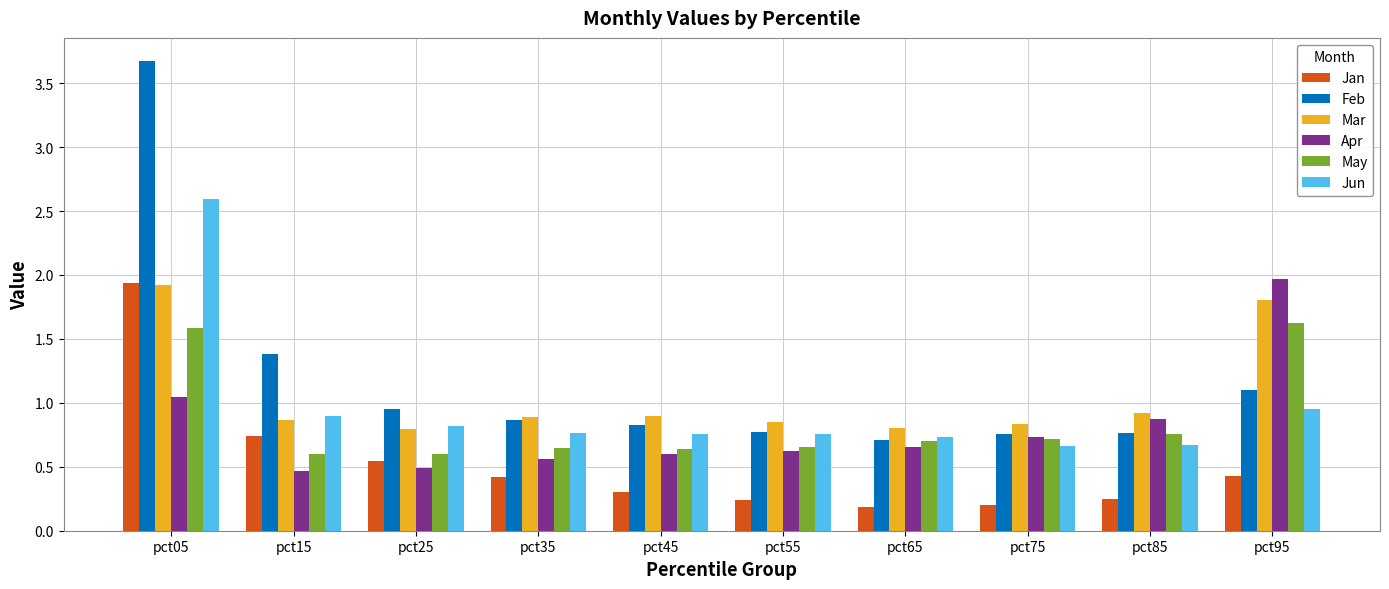

The value of Mar at pct65 is 0.2. True or false?

False